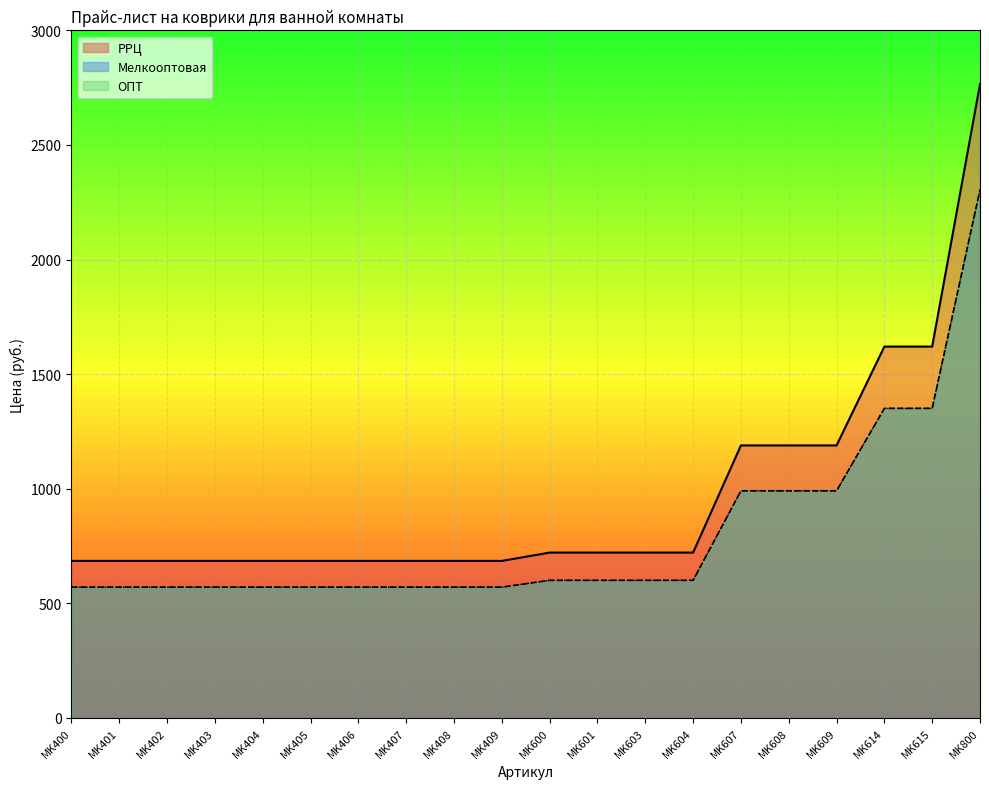

How many lines are shown in the chart?

3